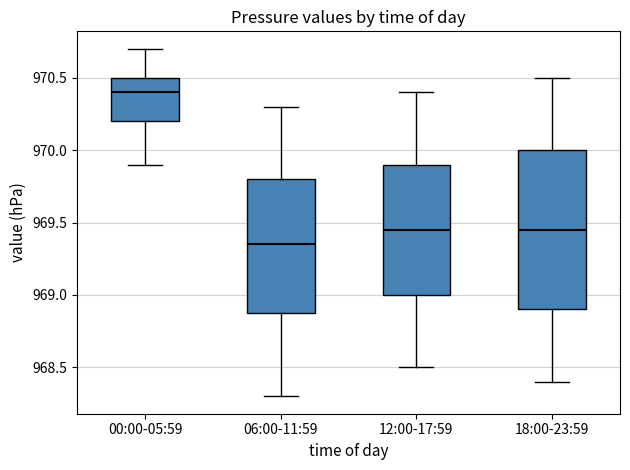

Where is the upper edge of the box for 06:00-11:59 on the y-axis? The values are not printed on the chart, so give them approximately, as read against the axis.

969.80